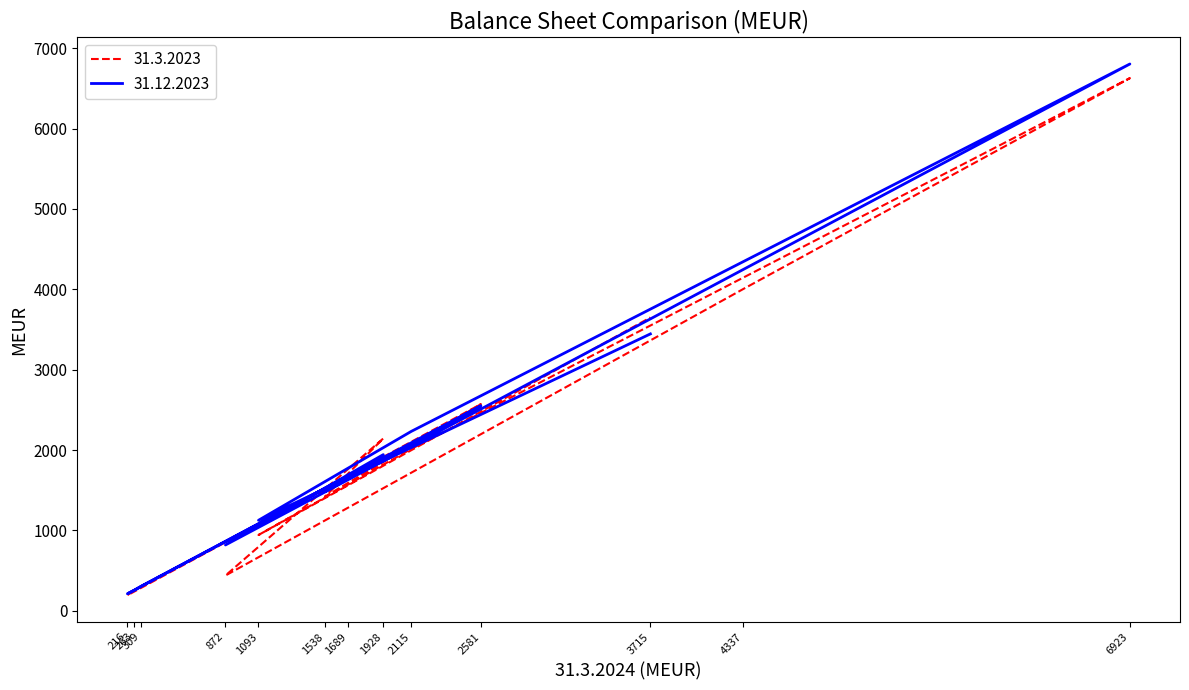

What is the difference between the second highest and minimum values in the 31.3.2023 series?

3811